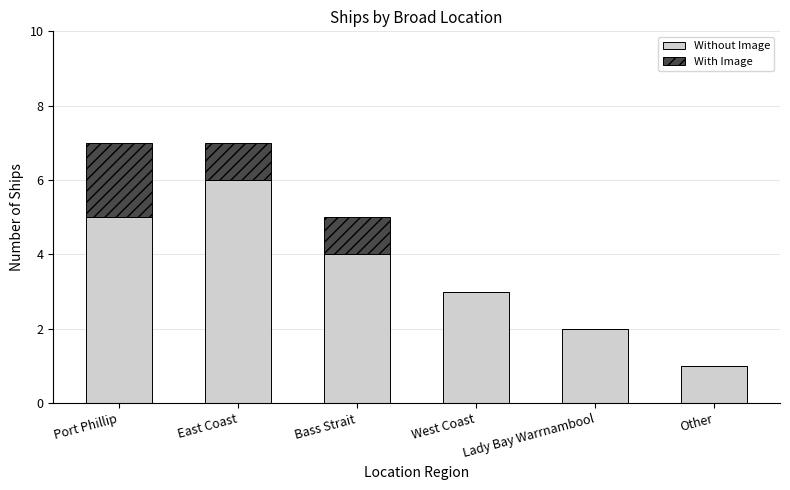

At which label does Without Image reach its peak?

East Coast